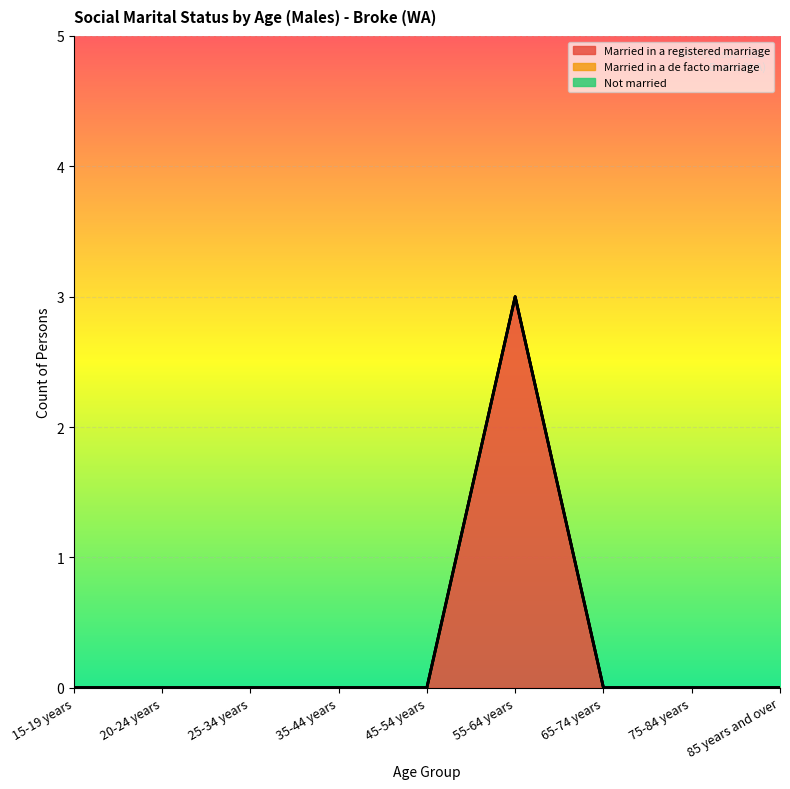

Between 45-54 years and 55-64 years, which series saw the biggest shift?

Married in a registered marriage